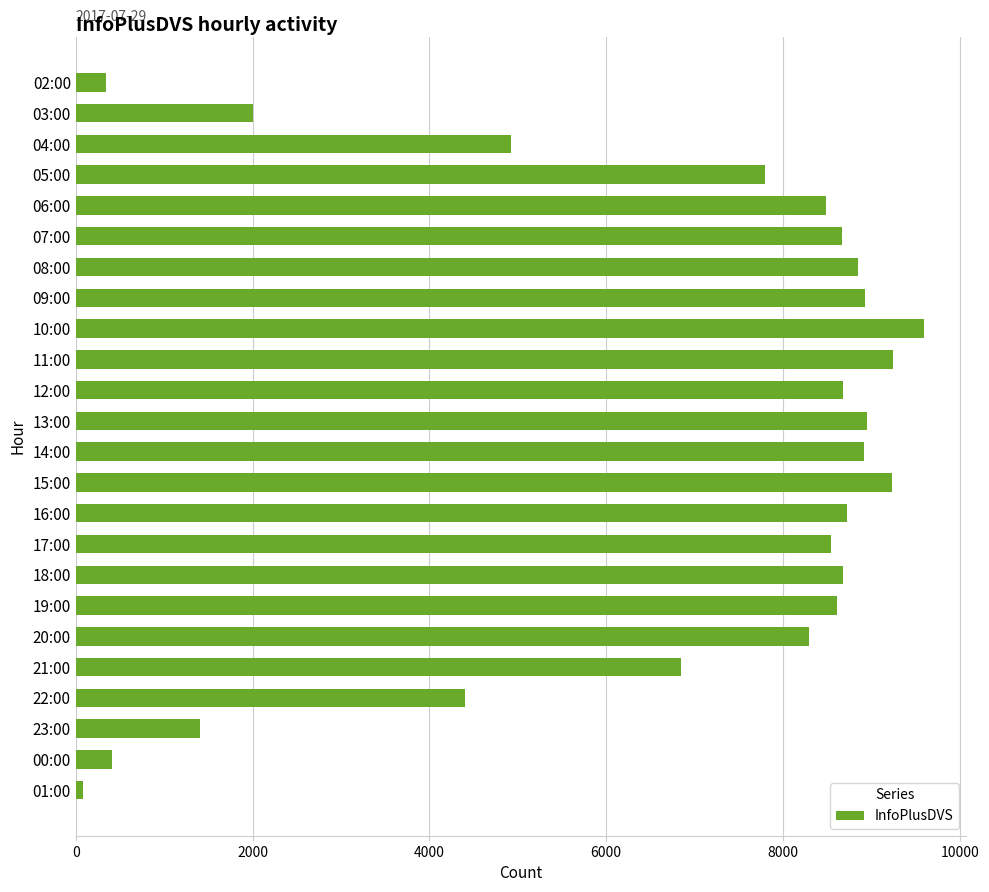

Is it true that the value at 17:00 is 13855?

False